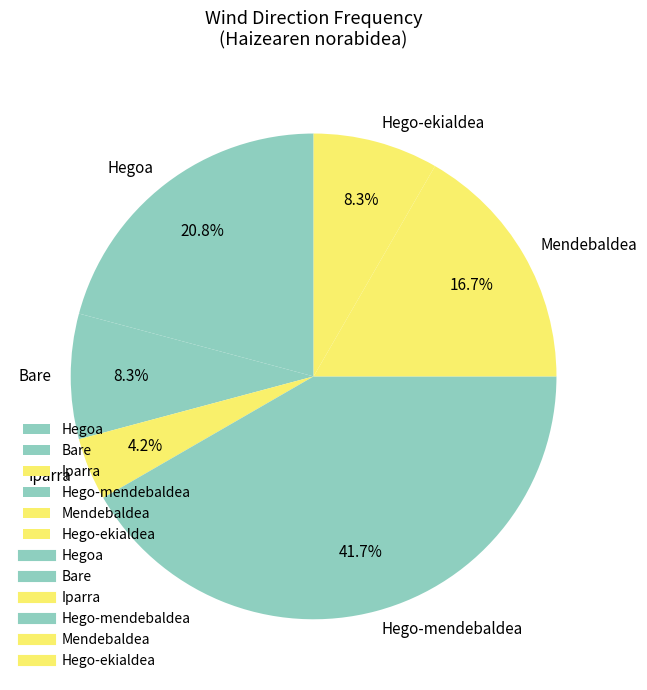

To the nearest percent, what is the combined percentage of Bare and Hego-ekialdea?

17%